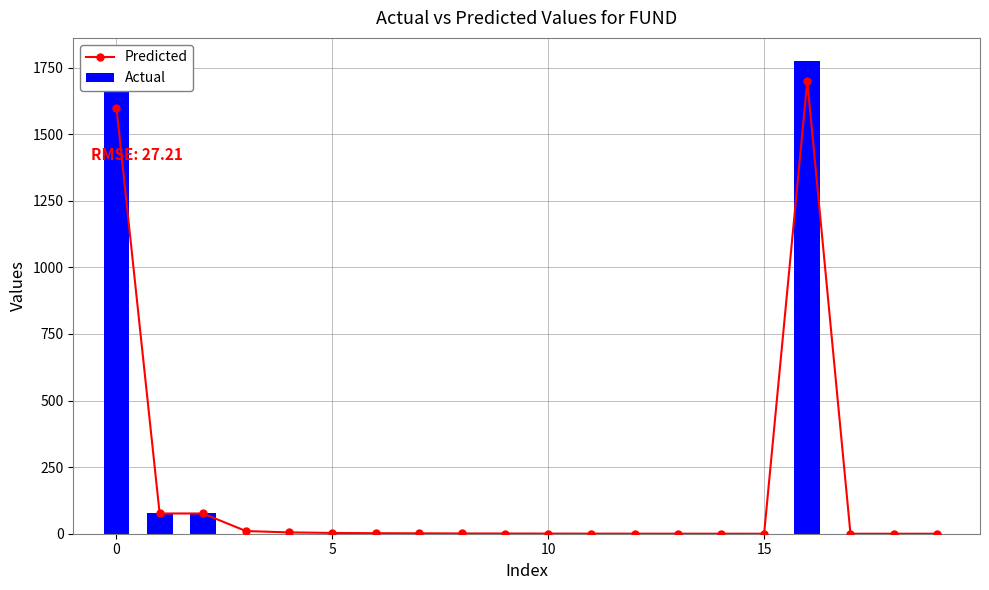

True or false: Predicted has a value of 0.1 at 14.

True